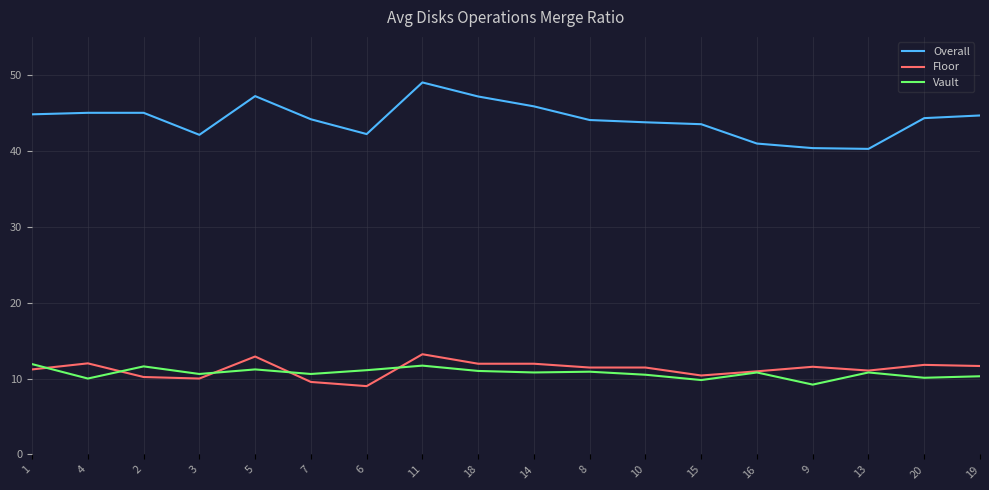

What position from the right is 11?

11